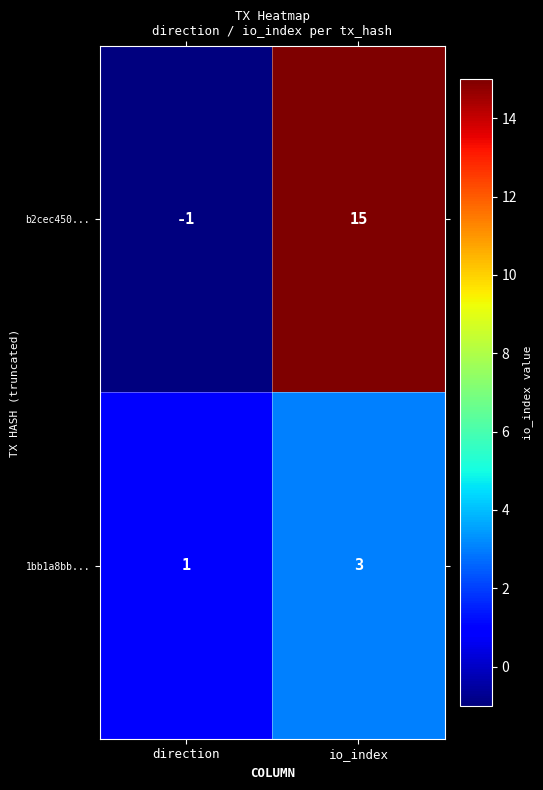

The 1bb1a8bb... series shows 1 at direction. True or false?

True